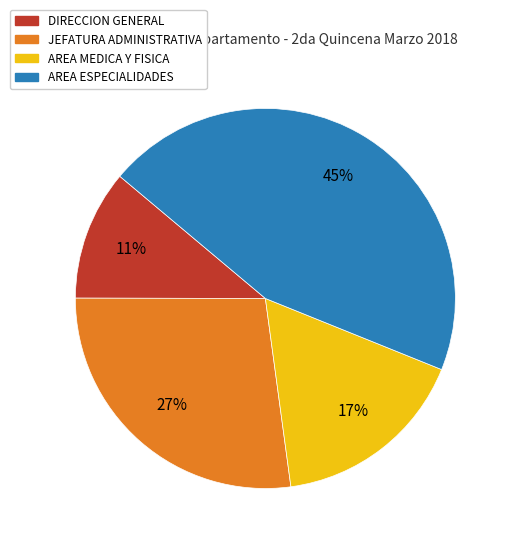

The JEFATURA ADMINISTRATIVA slice represents 27% of the pie. True or false?

True